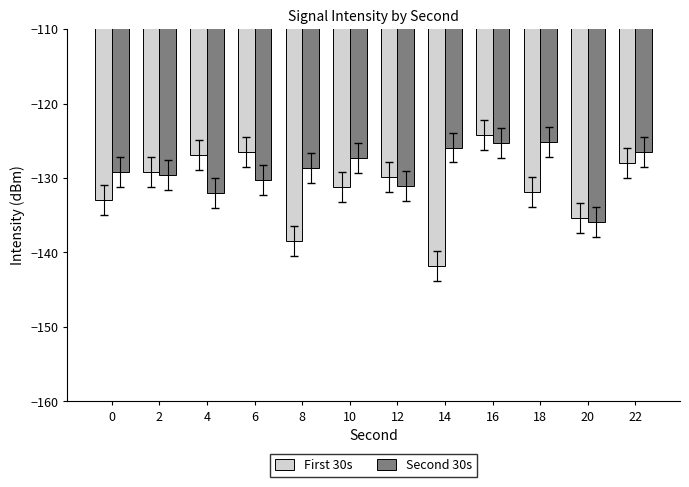

What is the difference between the maximum and minimum values in the Second 30s series?

10.7